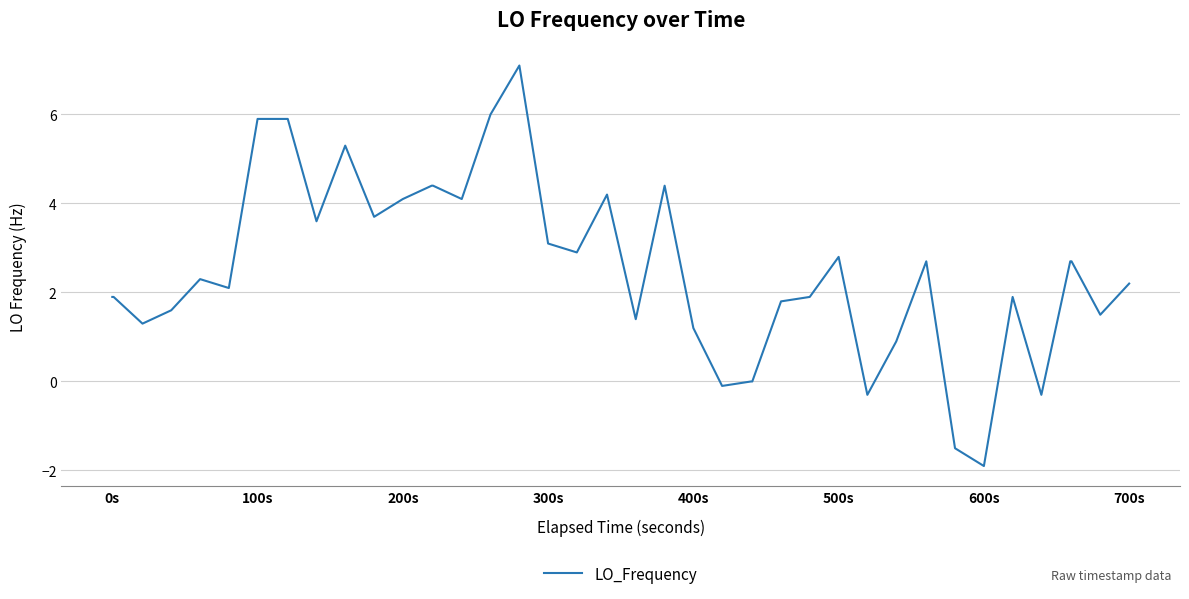

What is the maximum value shown in the chart?

7.1